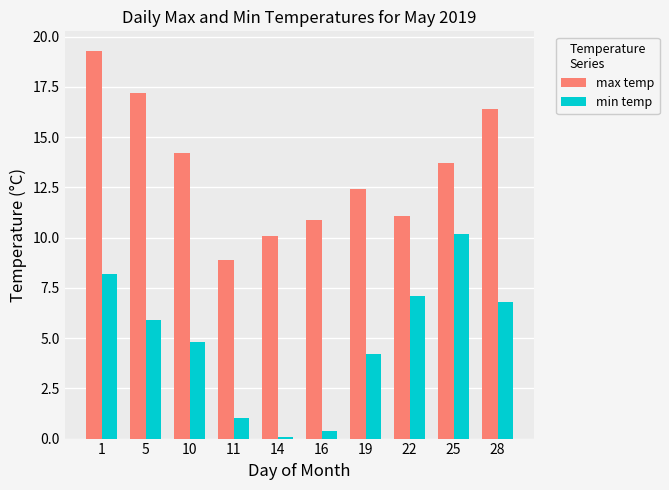

What are all the series names shown in the legend?

max temp, min temp